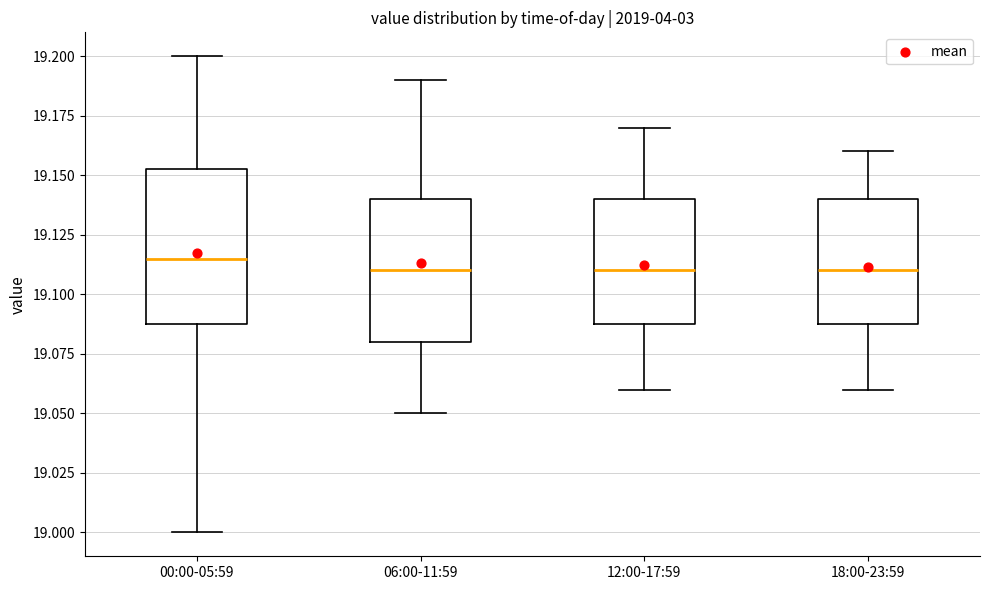

Which box has the highest median line?

00:00-05:59